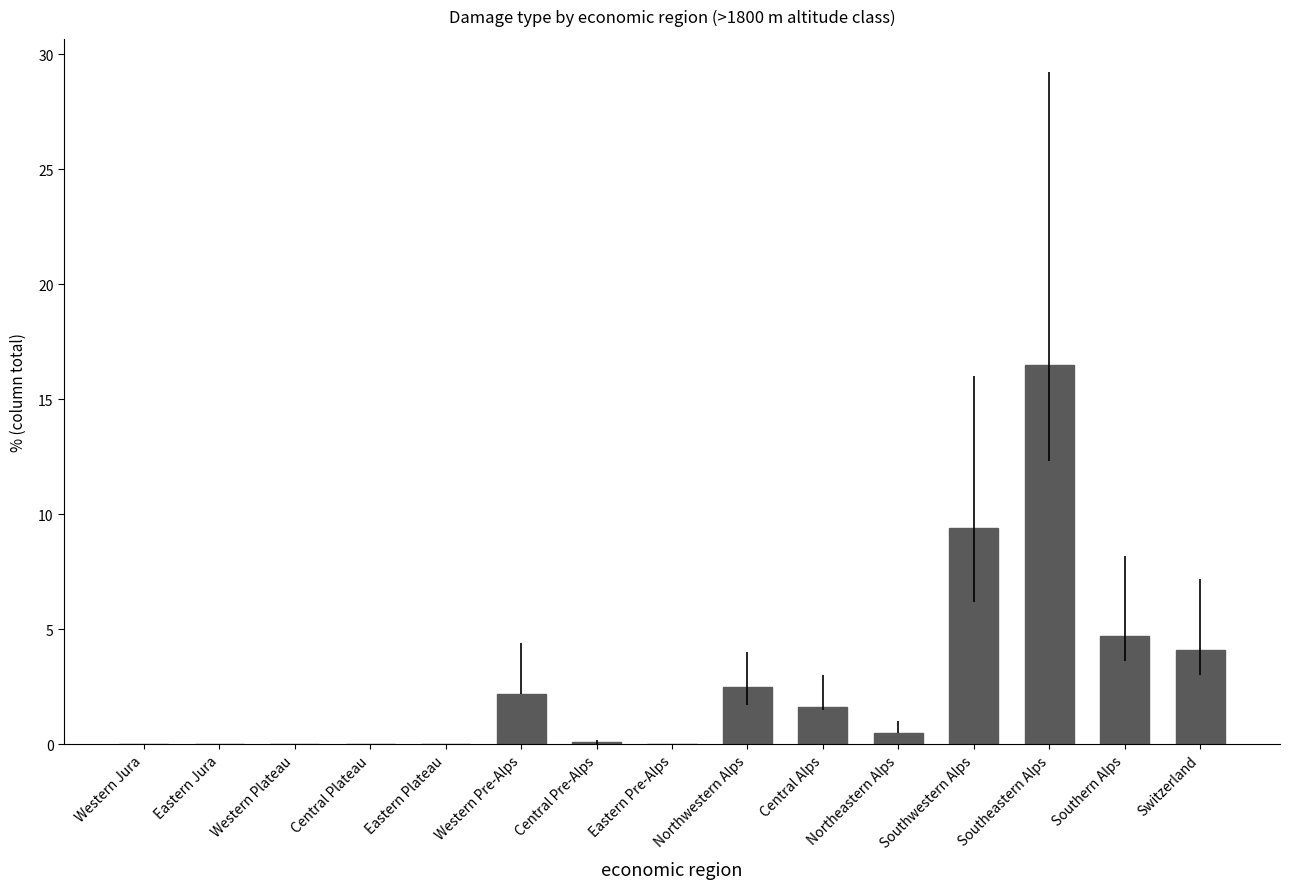

What is the greatest value displayed?

16.5